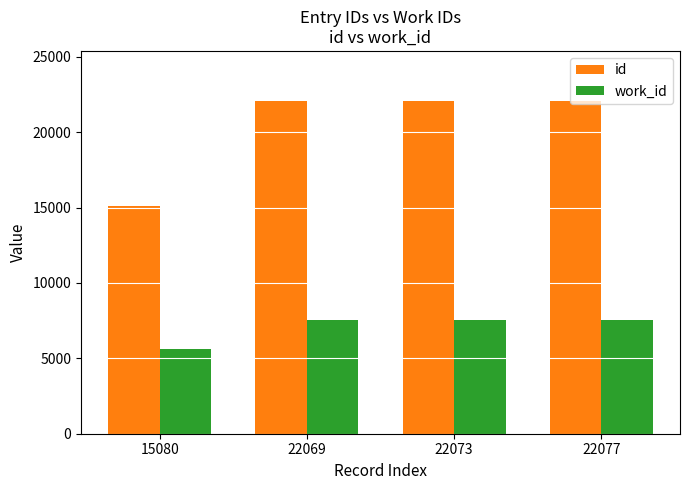

What are all the series names shown in the legend?

id, work_id